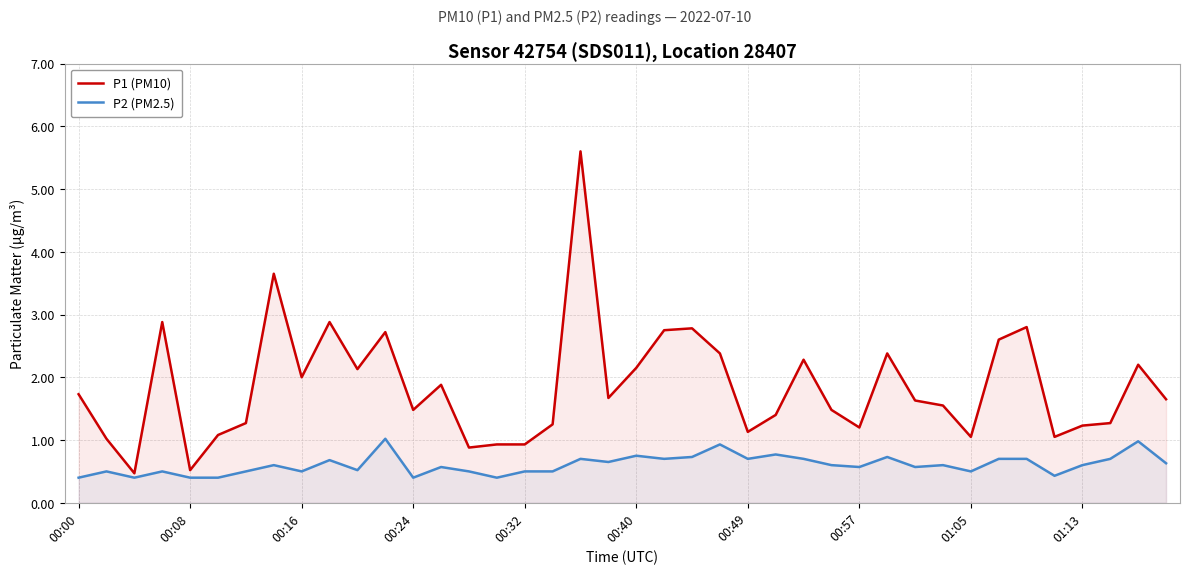

What position from the right is 38?

2